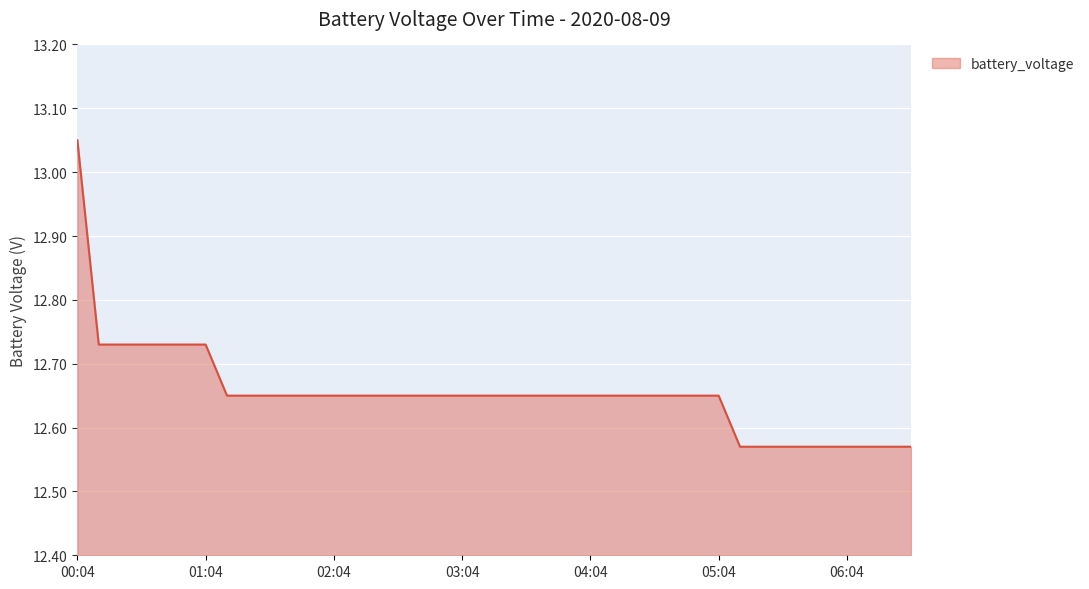

What is the difference between the maximum and minimum values?

0.5